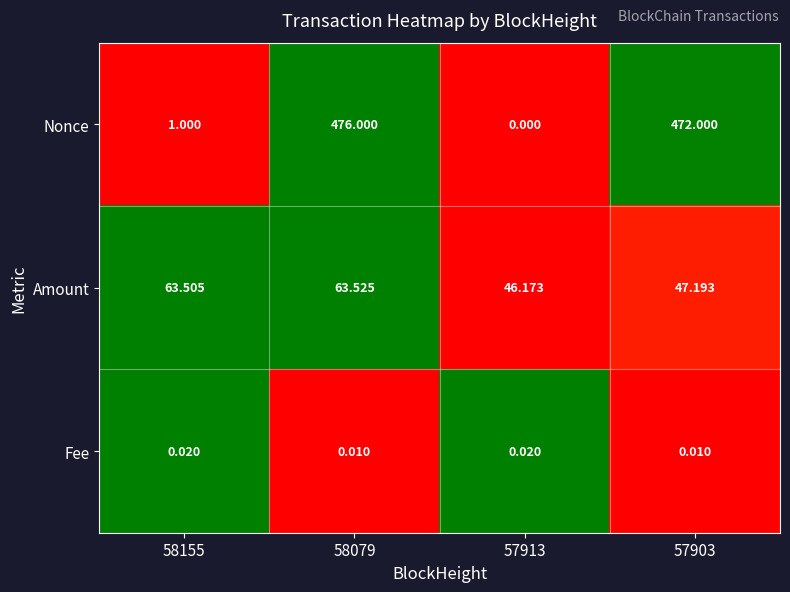

At which category is the sum across all series the highest?

58079